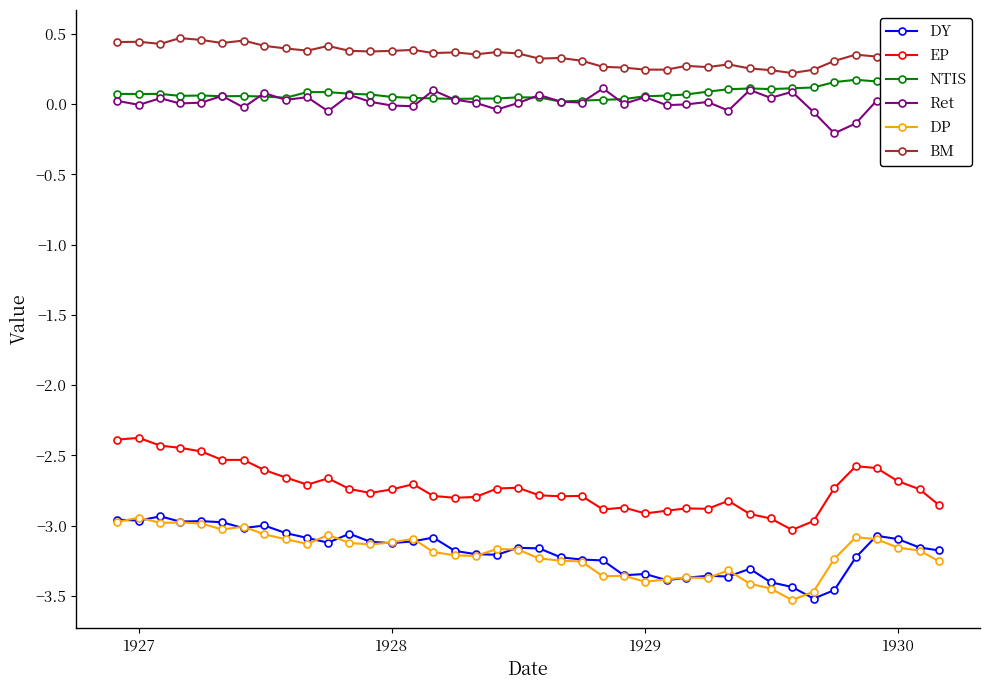

What is the value of the EP point at the 13th from the left?

-2.8